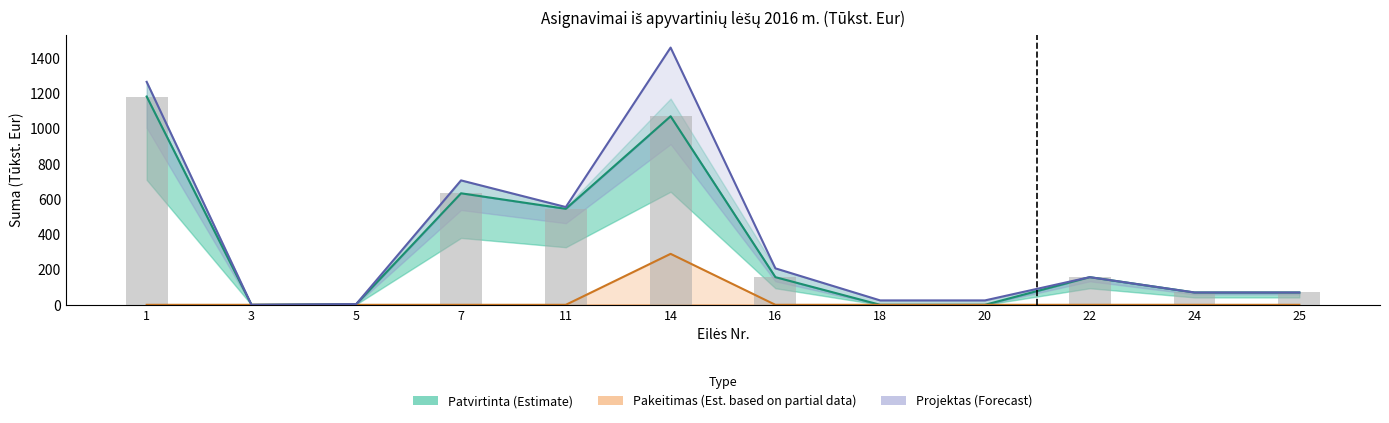

Which series has the largest range (max minus min)?

Projektas (Forecast)